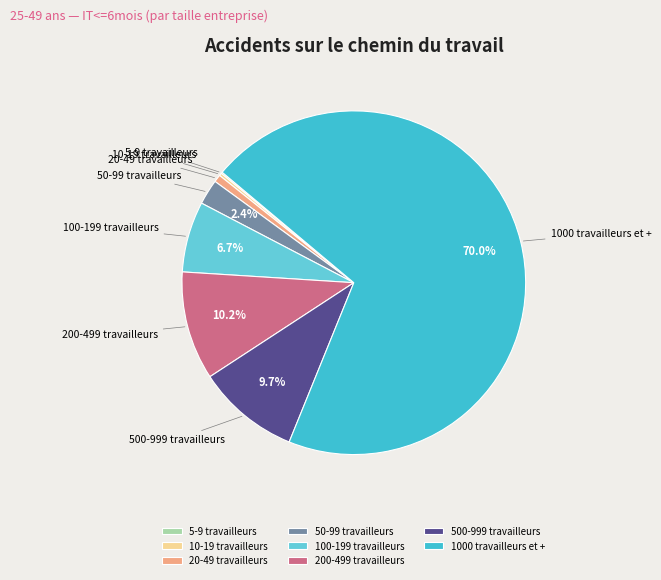

Is 1000 travailleurs et + the majority of the pie?

Yes